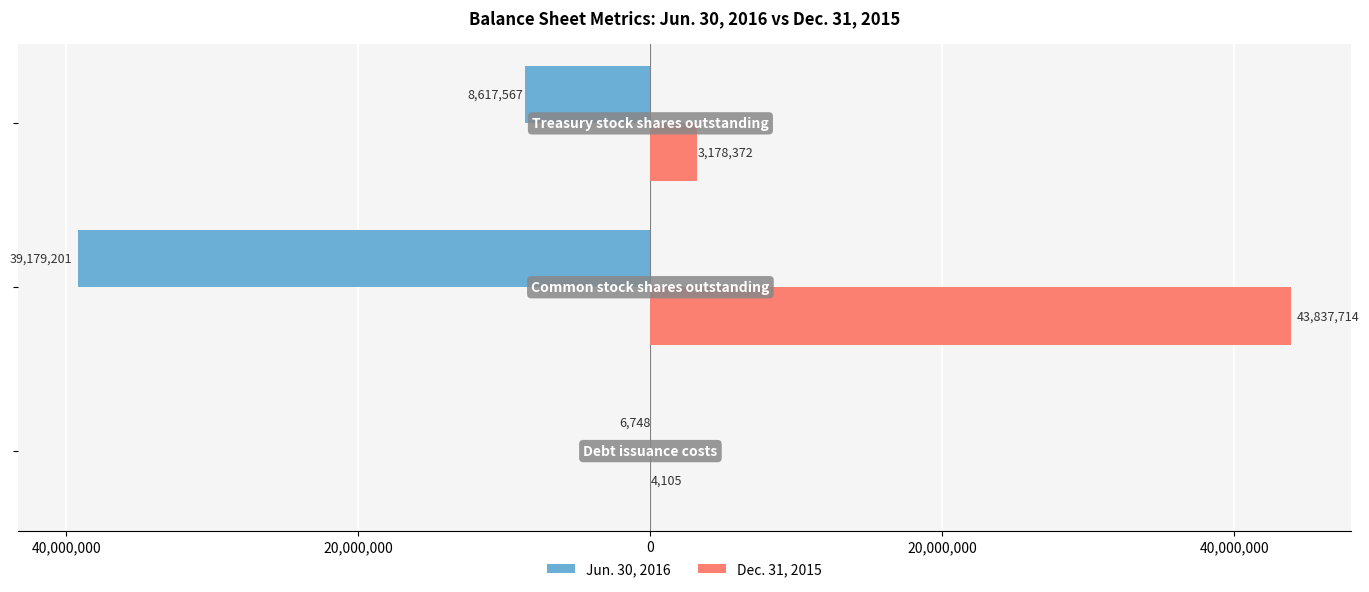

What are all the series names shown in the legend?

Jun. 30, 2016, Dec. 31, 2015